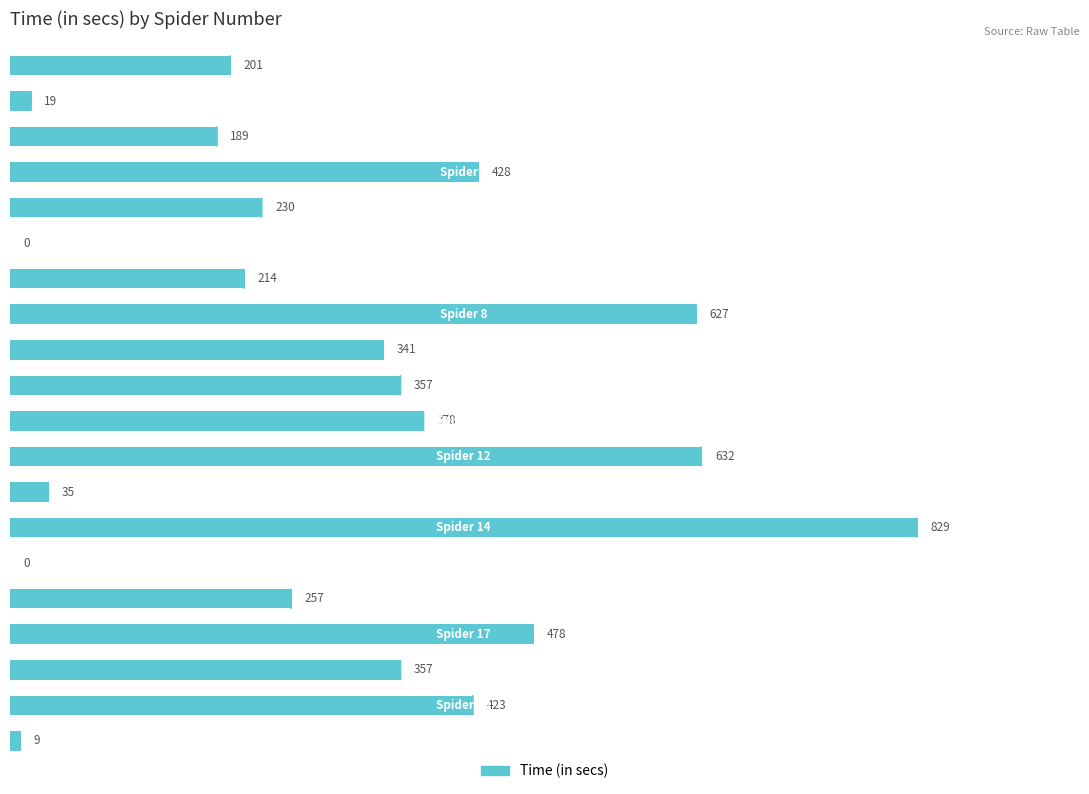

What is the maximum value shown in the chart?

829